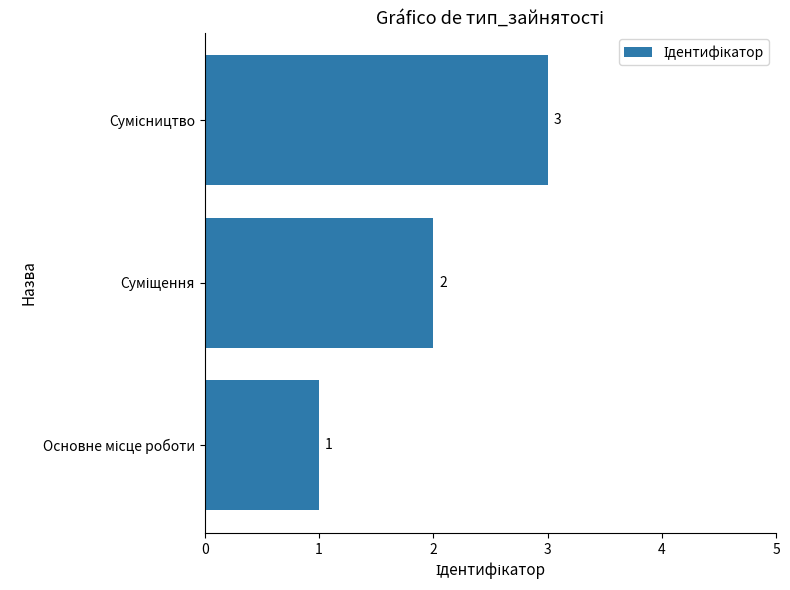

Count the values in the range 1 to 3.

3